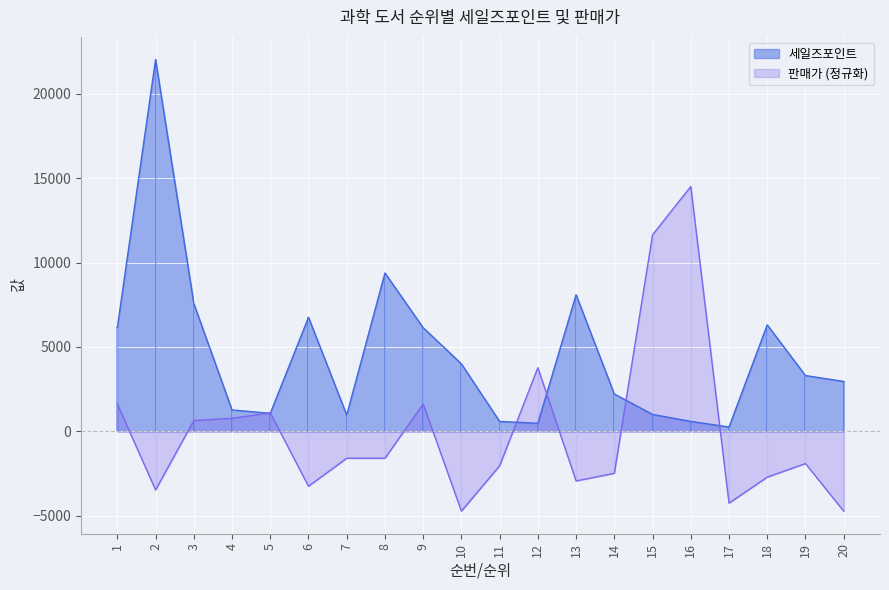

Where does the 판매가 series first go above -1593?

1